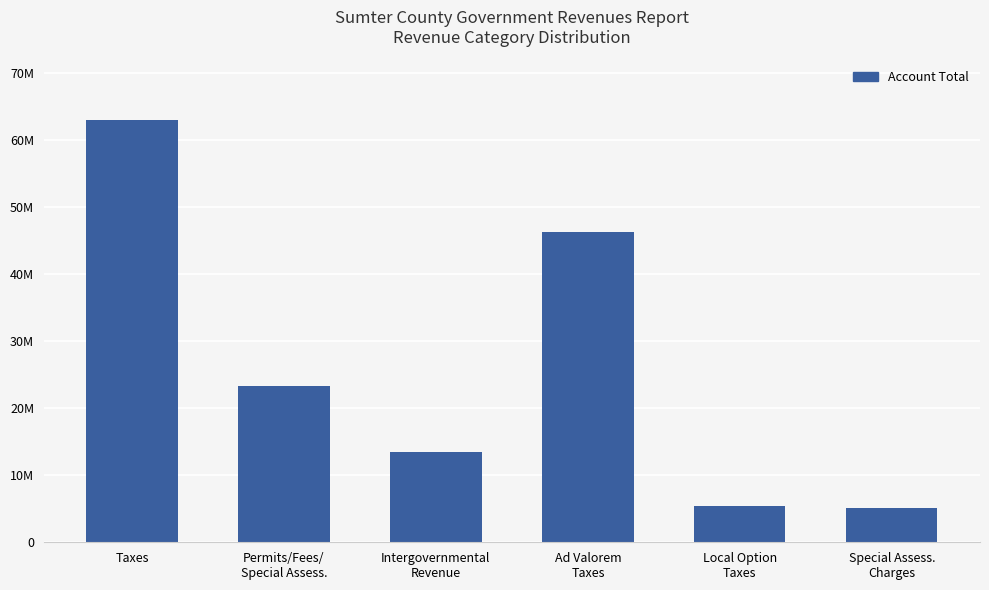

The chart shows a value of 23242467 at Permits/Fees/
Special Assess.. True or false?

True